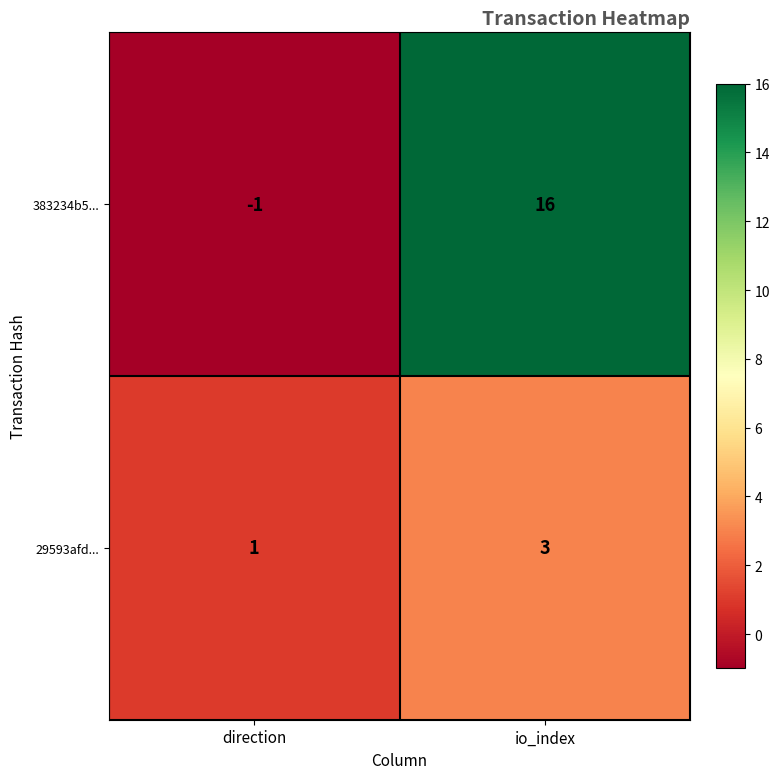

Reading right to left, transcribe all the data shown in this chart.

383234b5...: 16	-1
29593afd...: 3	1